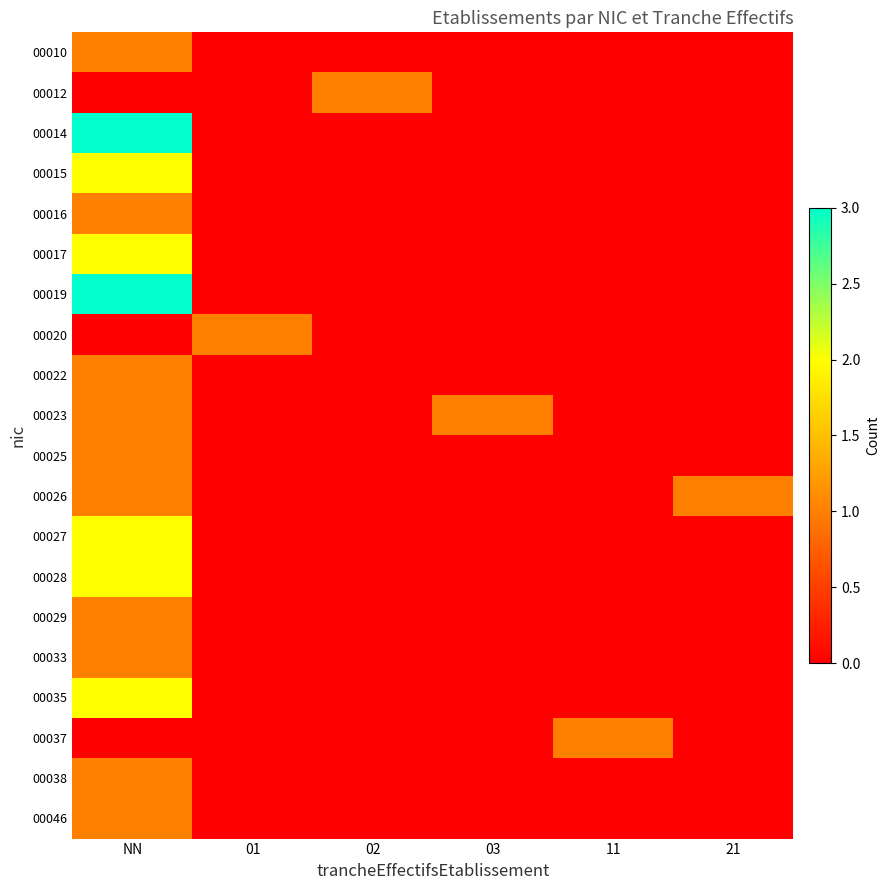

Which has a higher value, 11 or 21?

11